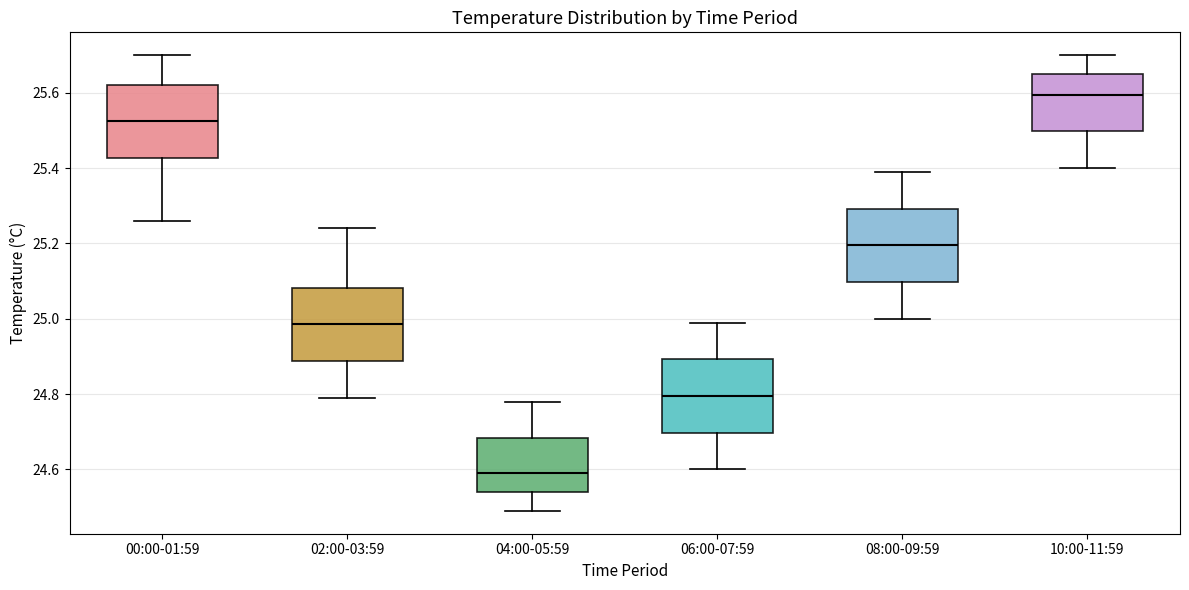

Where does the lower whisker of the box for 00:00-01:59 end on the y-axis? The values are not printed on the chart, so give them approximately, as read against the axis.

25.26